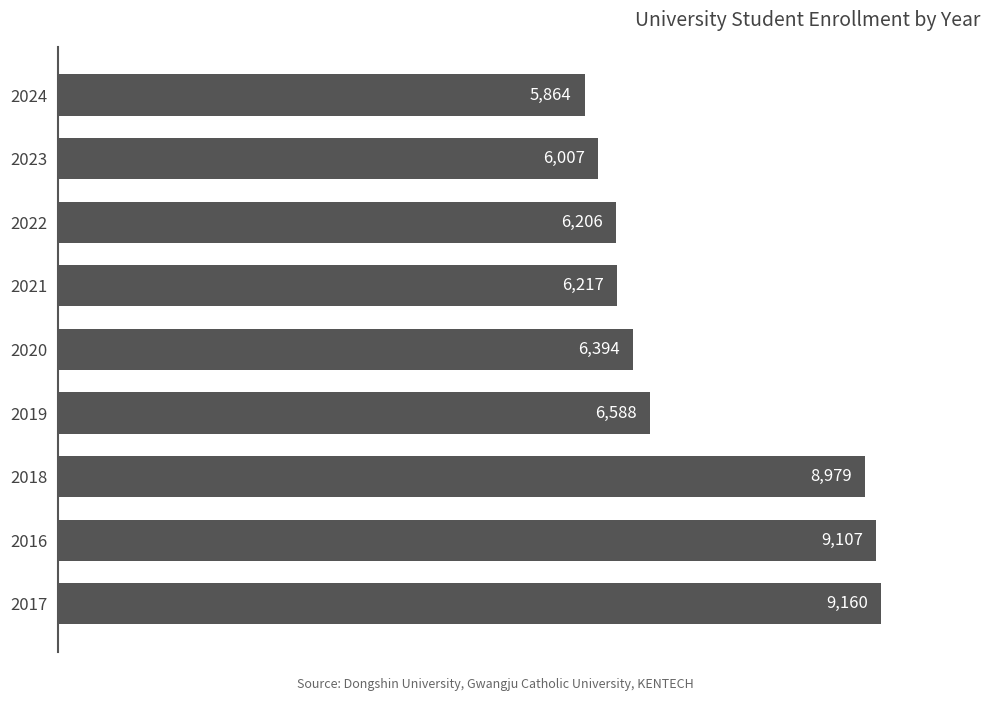

What is the sum of all values?

64522